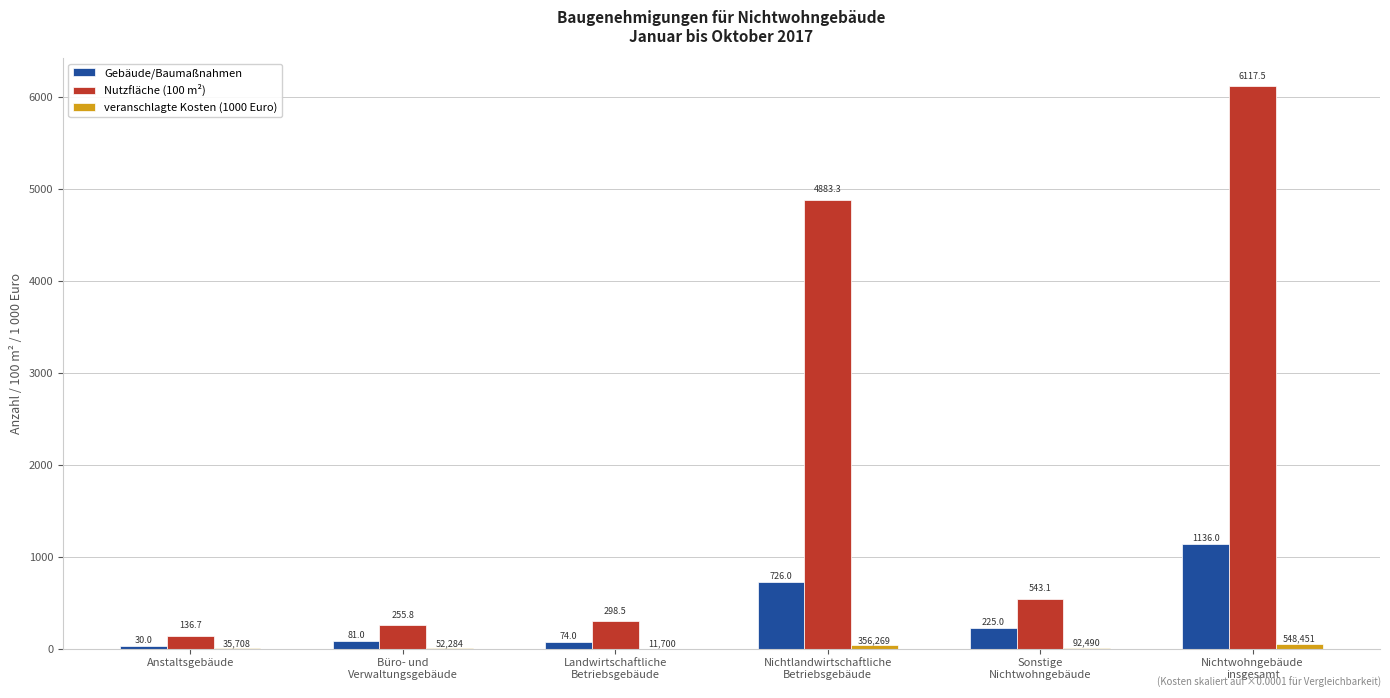

What is the total value across all series at Nichtwohngebäude
insgesamt?

7308.3